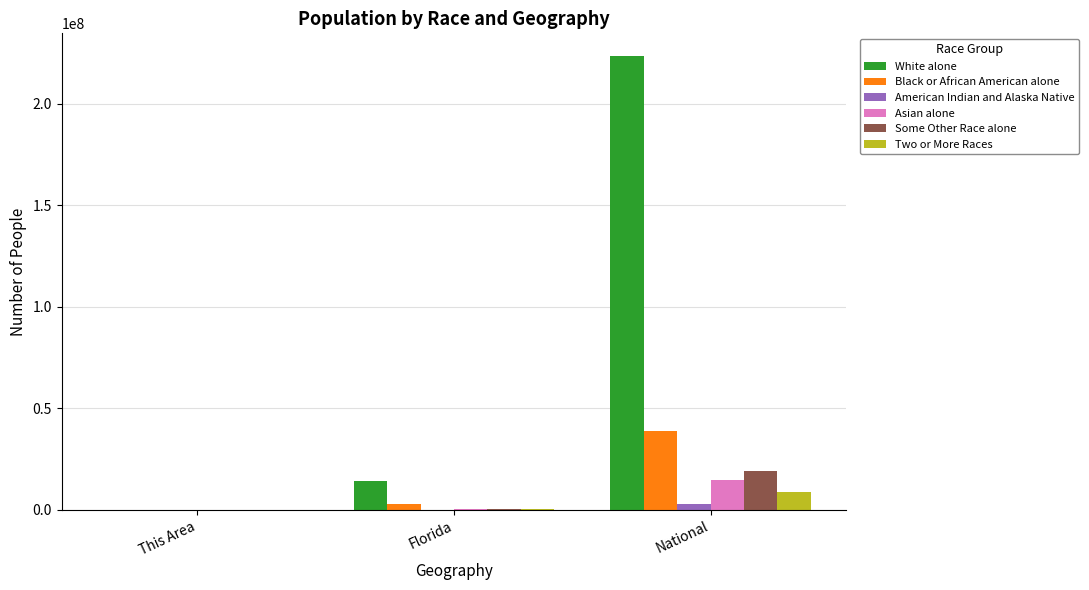

Which series has the largest total across all categories?

White alone